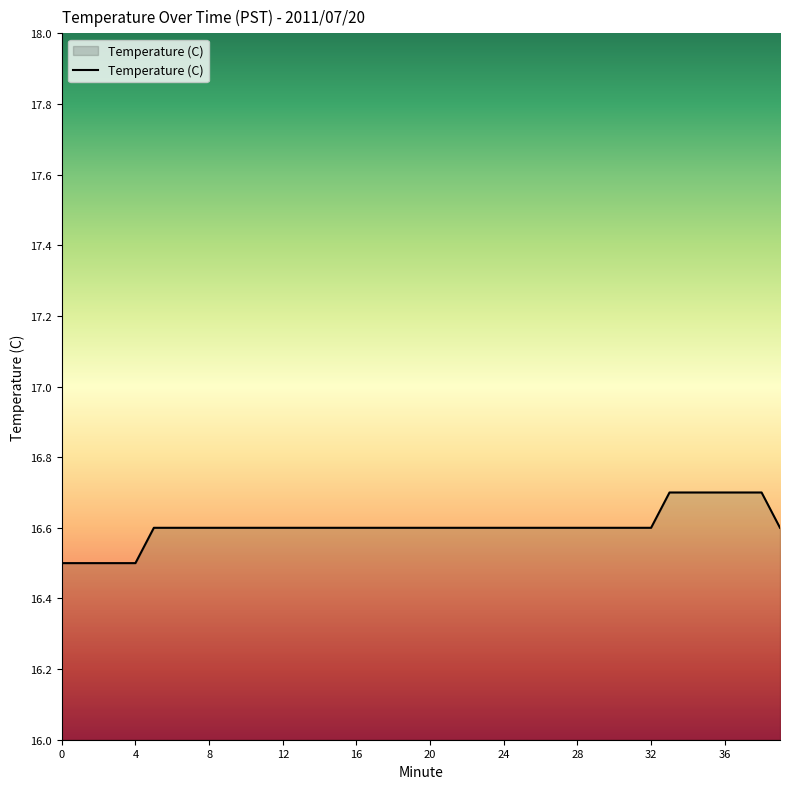

How many lines are shown in the chart?

1